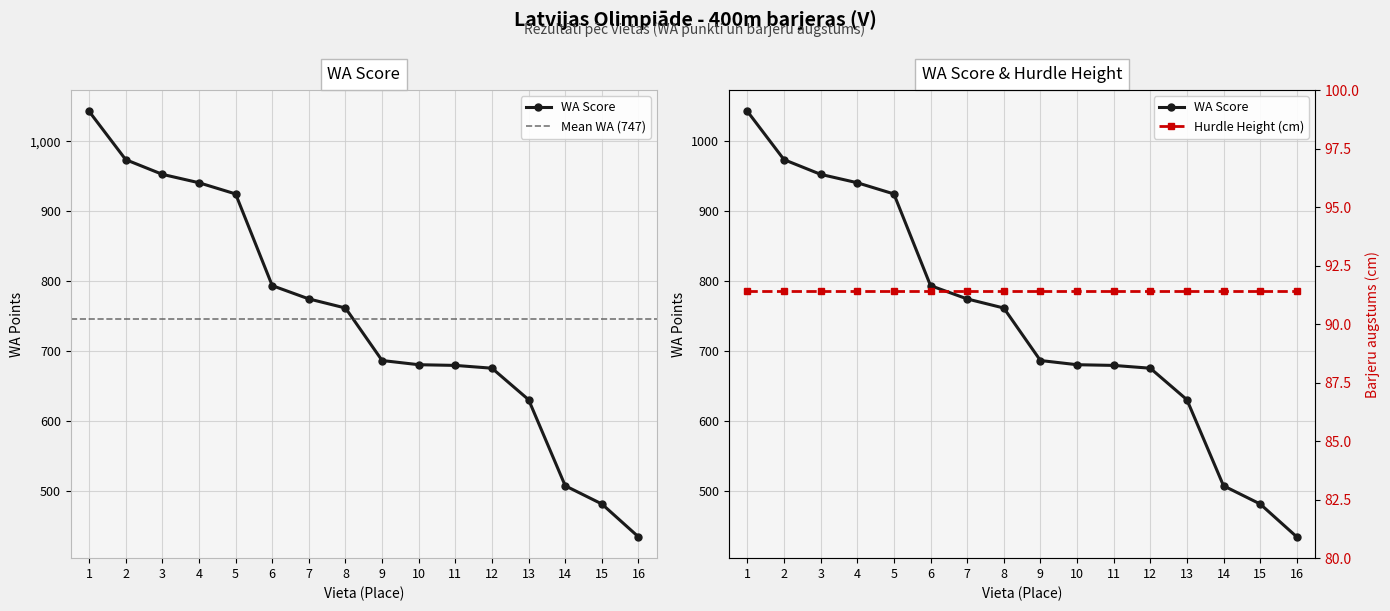

True or false: there are more than 0 points higher than both neighbors.

False